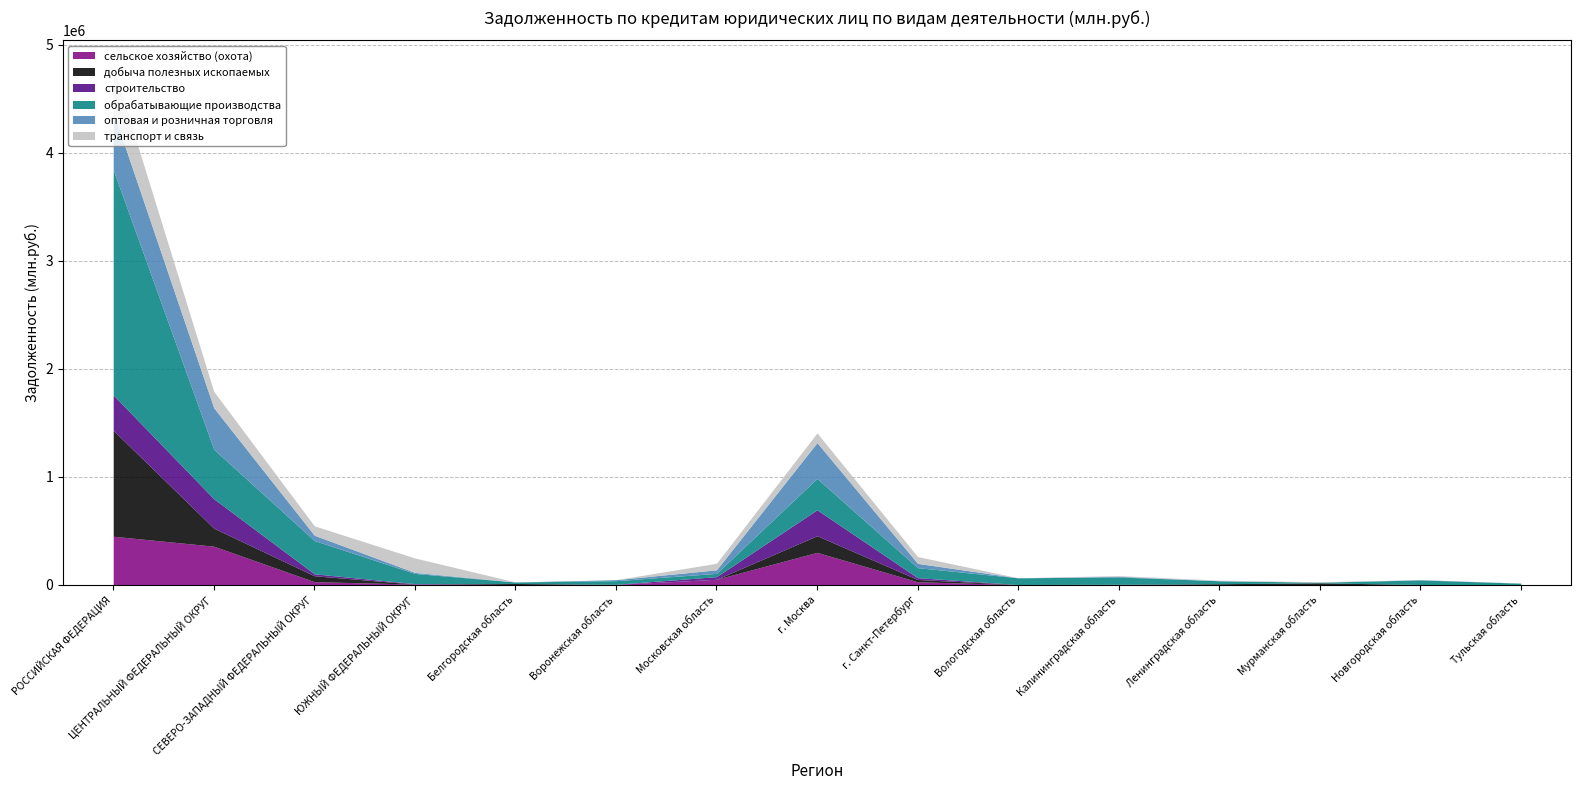

At which label does оптовая и розничная торговля reach its peak?

РОССИЙСКАЯ ФЕДЕРАЦИЯ